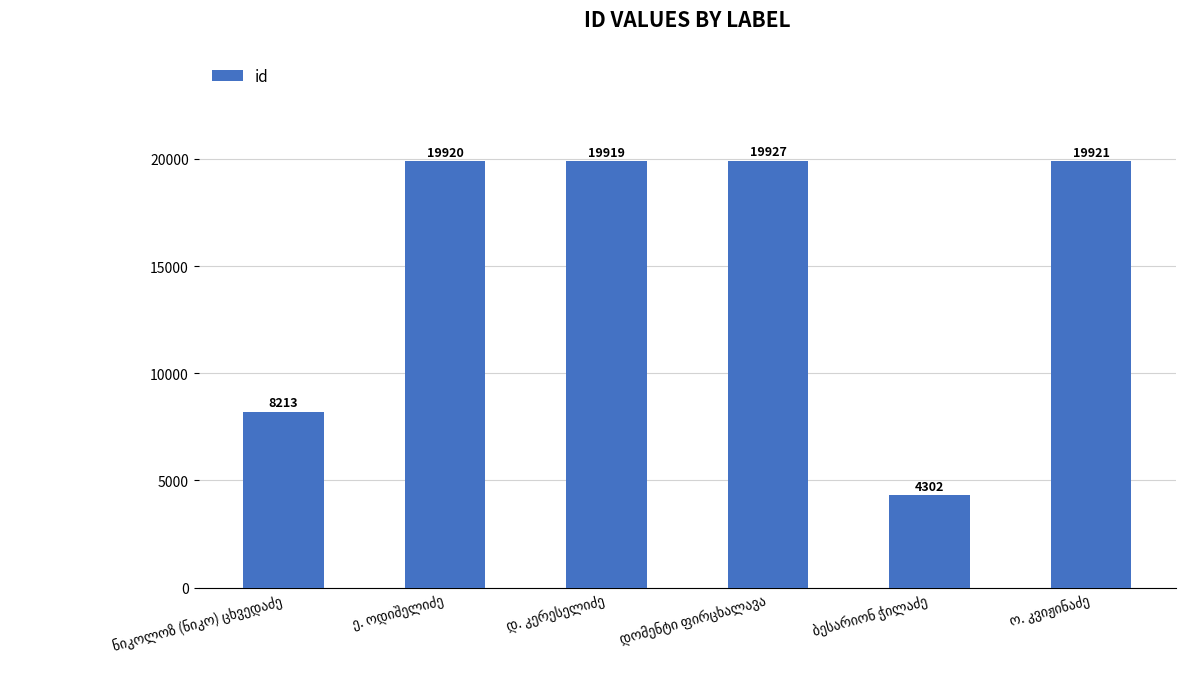

What is the maximum value shown in the chart?

19927